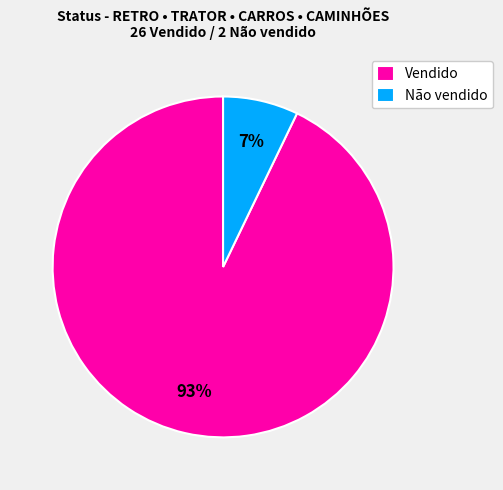

Do Não vendido and Vendido together represent more than half of the pie?

Yes